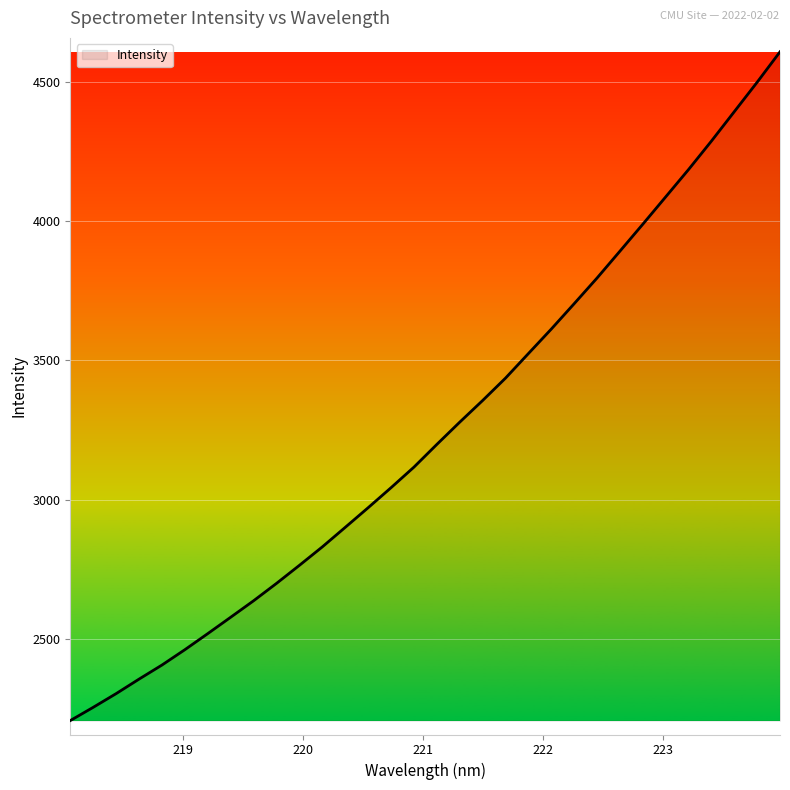

What is the difference between the maximum and minimum values?

2401.4